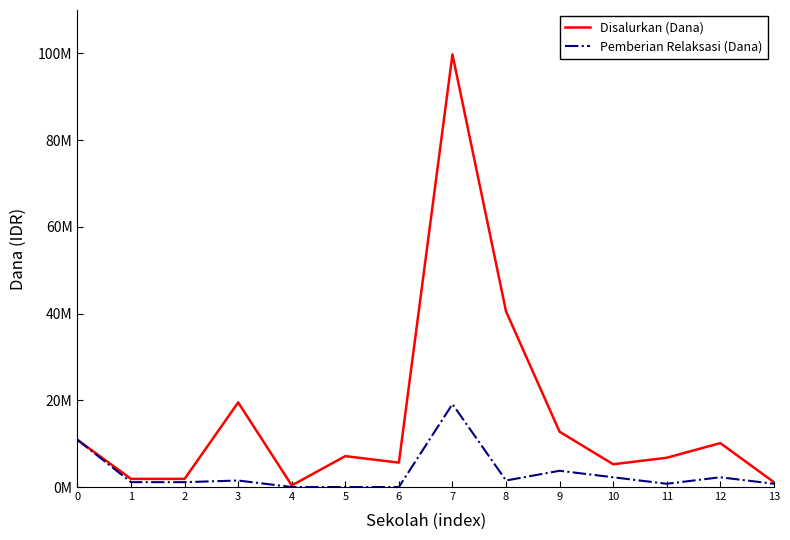

At 13, list the series in order from largest to smallest.

Disalurkan (Dana), Pemberian Relaksasi (Dana)